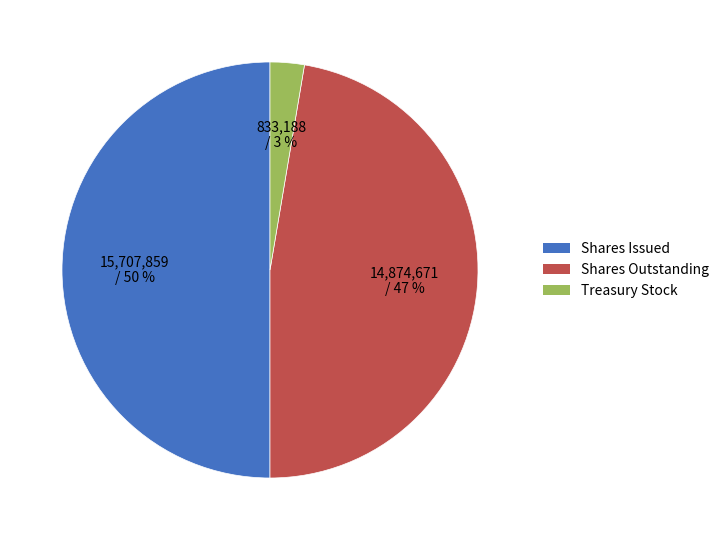

To the nearest percent, what is the difference between the largest and smallest slice percentages?

47%